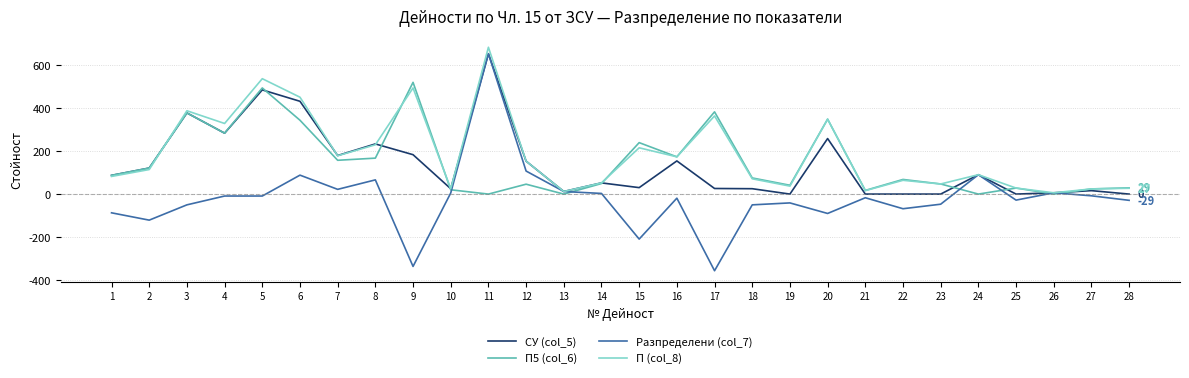

What is the minimum value shown in the chart?

-356